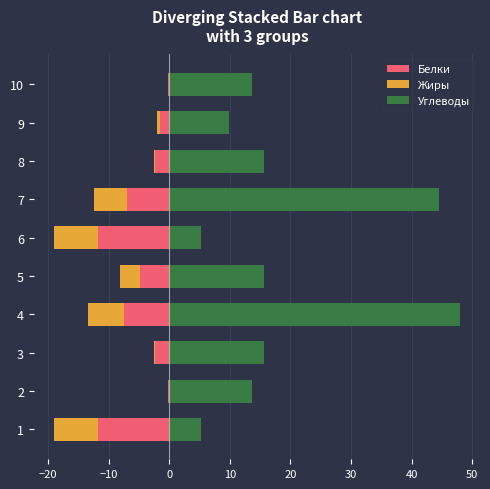

Which series has the largest range (max minus min)?

Углеводы